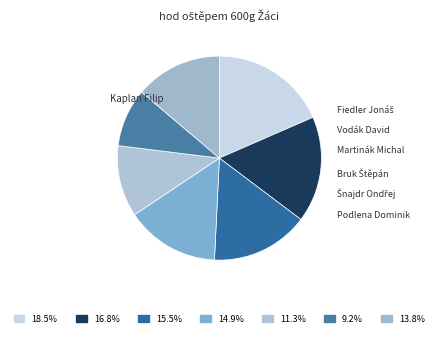

To the nearest percent, what is the difference between the largest and smallest slice percentages?

9%